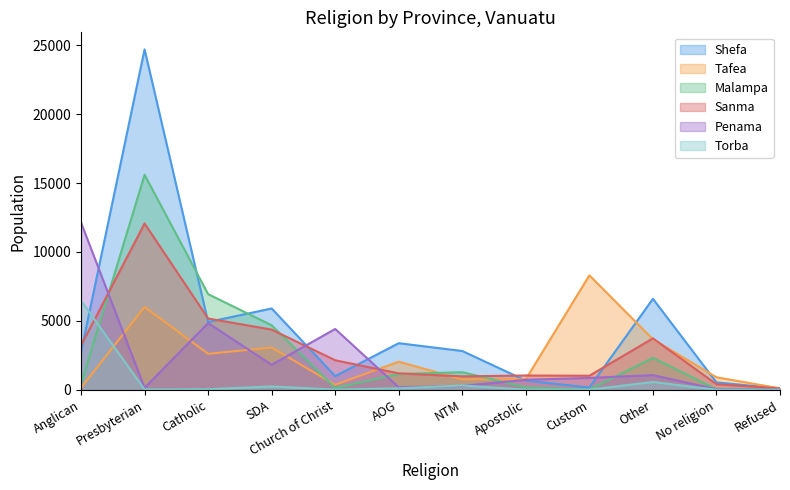

Reading left to right, list all the values displayed in this chart.

Shefa: 2737	24702	4917	5900	990	3380	2813	665	163	6601	537	92
Tafea: 141	6008	2609	3064	362	2039	753	767	8306	3665	907	103
Malampa: 402	15602	6940	4682	131	1144	1276	176	12	2320	29	13
Sanma: 3206	12066	5170	4366	2142	1190	974	1036	1018	3730	405	100
Penama: 12134	140	4840	1814	4413	183	277	726	860	1061	39	12
Torba: 6464	22	39	242	9	104	313	7	6	566	2	0